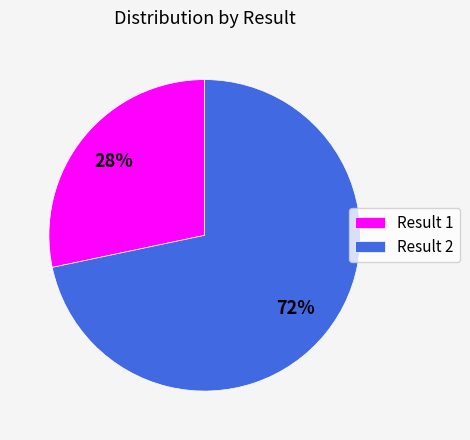

Which slice is the smallest?

Result 1